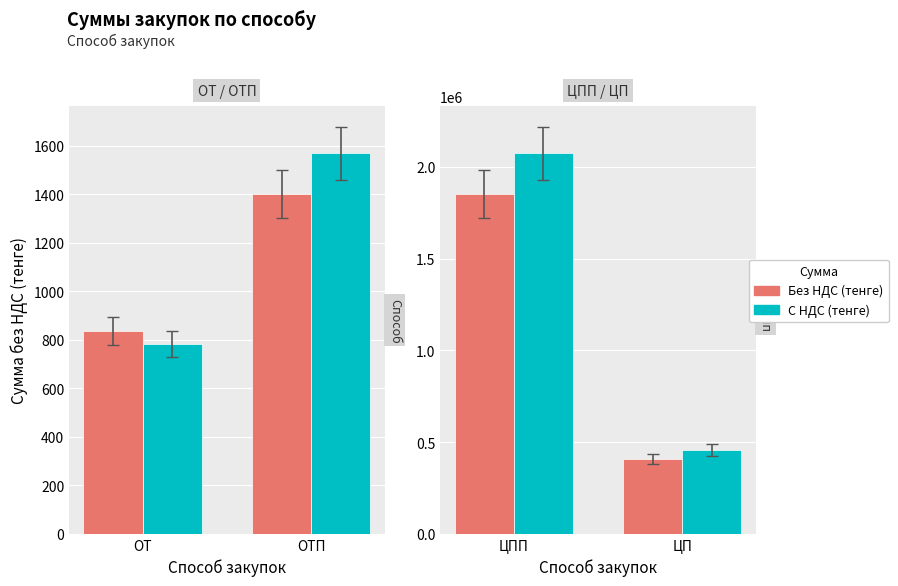

What is the sum of all С НДС (тенге) values?

2531731.1